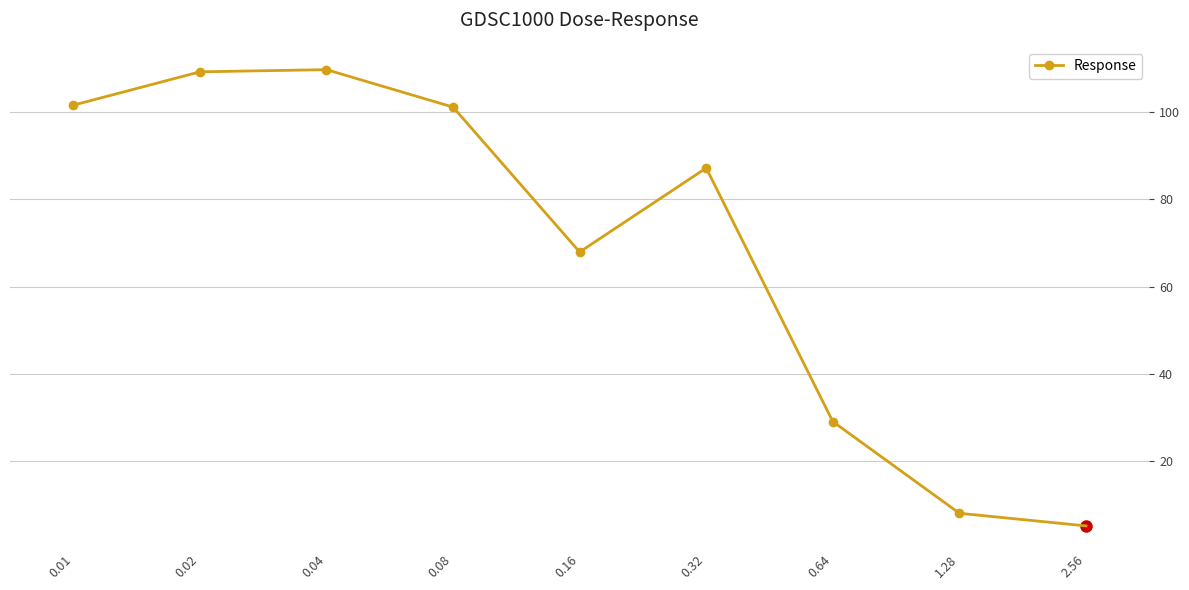

What is the ratio of the value at 0.16 to the value at 0.04?

0.6